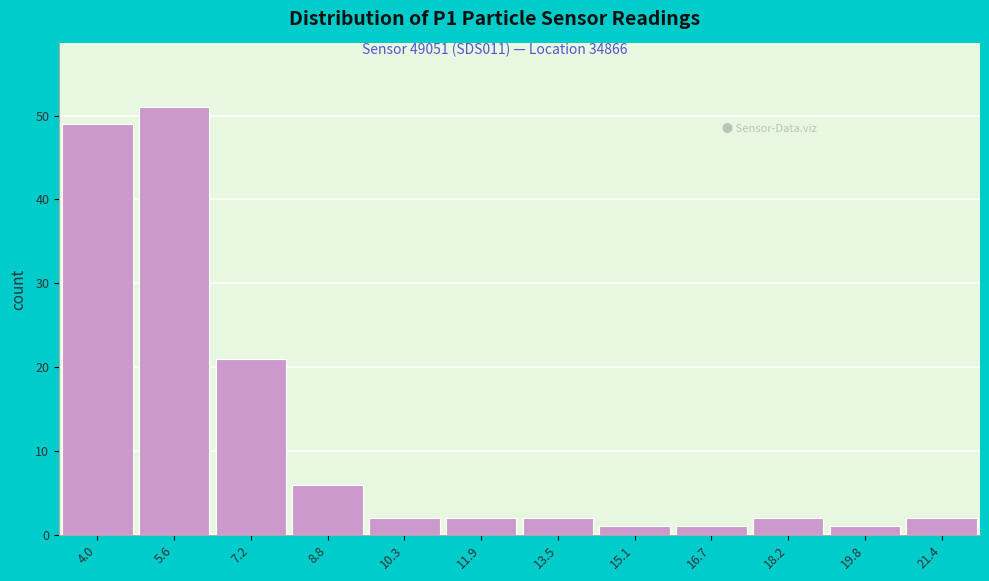

Reading left to right, transcribe all the data shown in this chart.

4.0=49	5.6=51	7.2=21	8.8=6	10.3=2	11.9=2	13.5=2	15.1=1	16.7=1	18.2=2	19.8=1	21.4=2